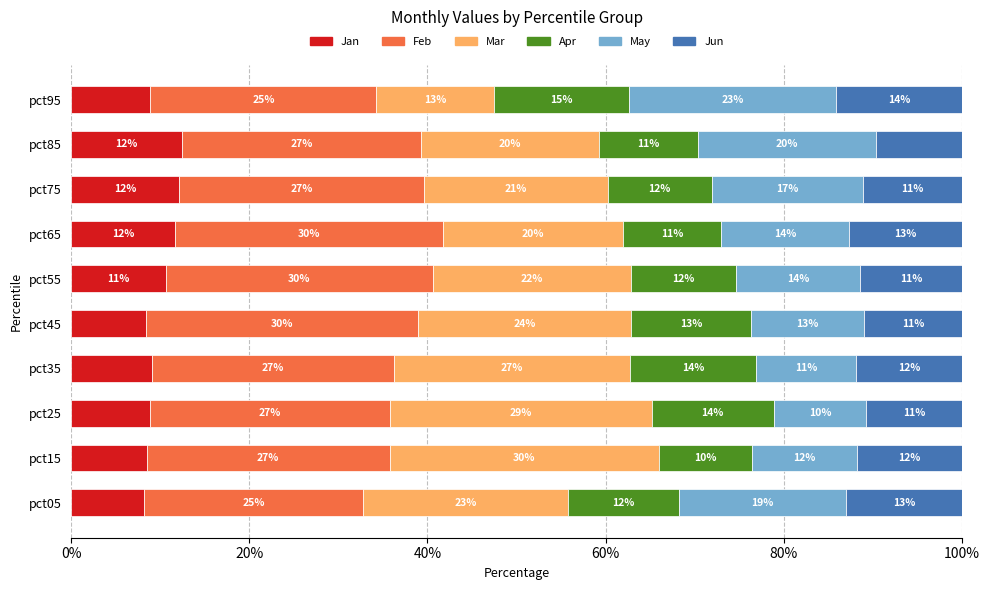

What is the highest value of the Jan series?

12.4